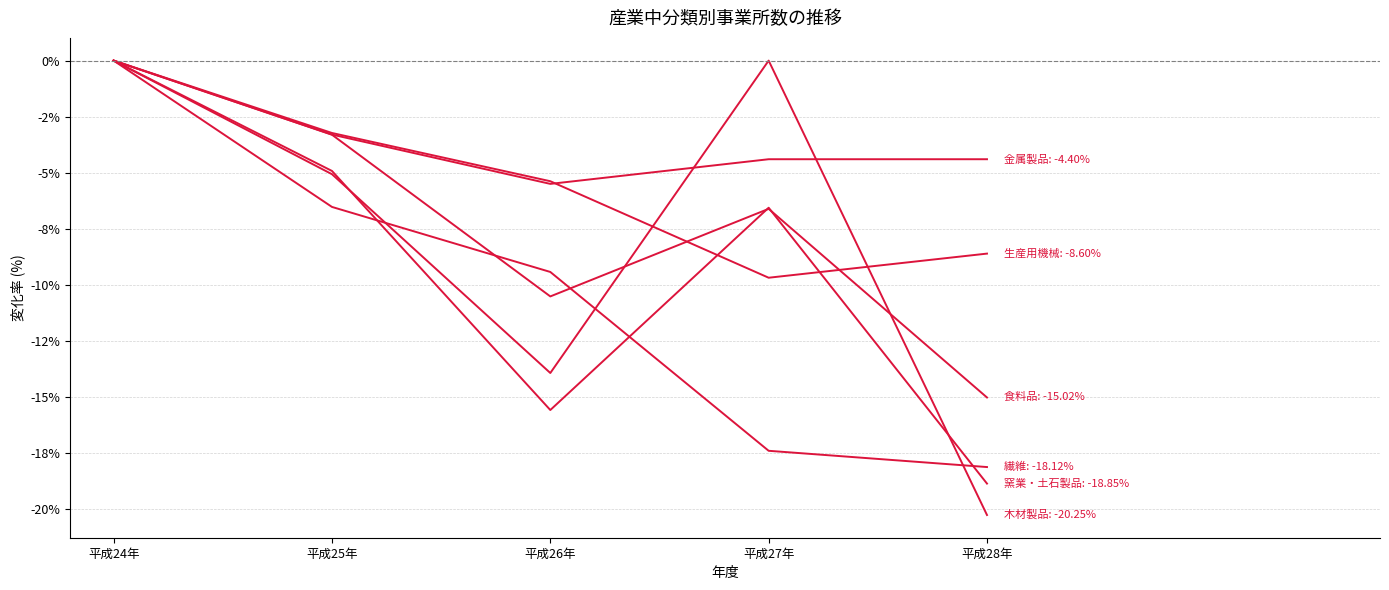

Is this an area chart (filled region under the line)?

No